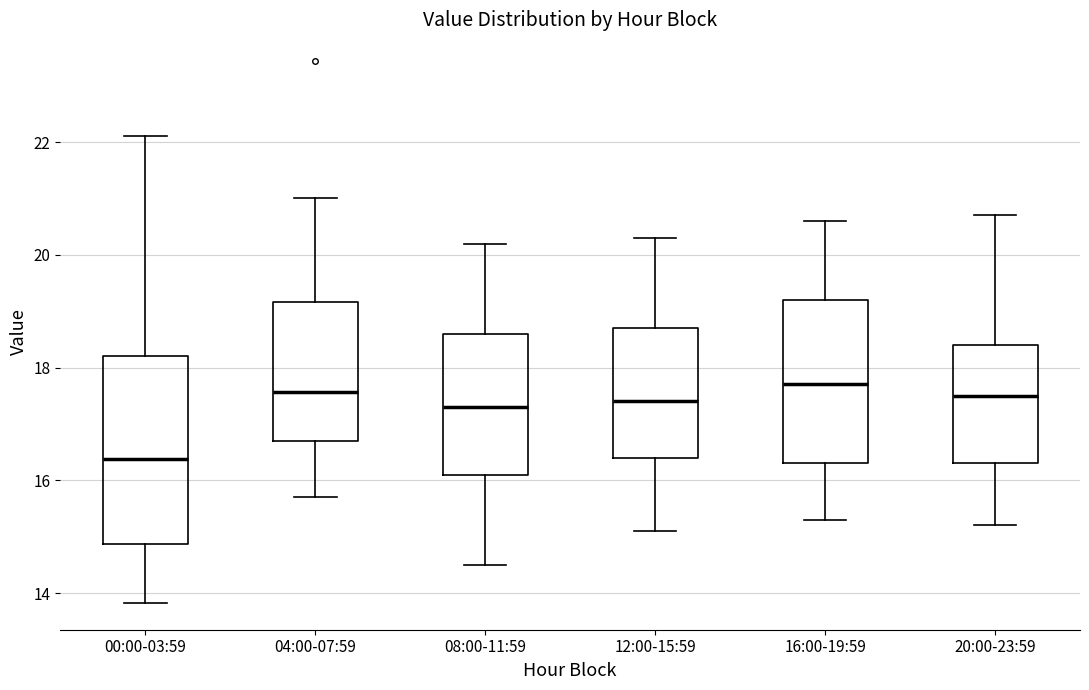

Which box is the tallest, from its lower edge to its upper edge?

00:00-03:59